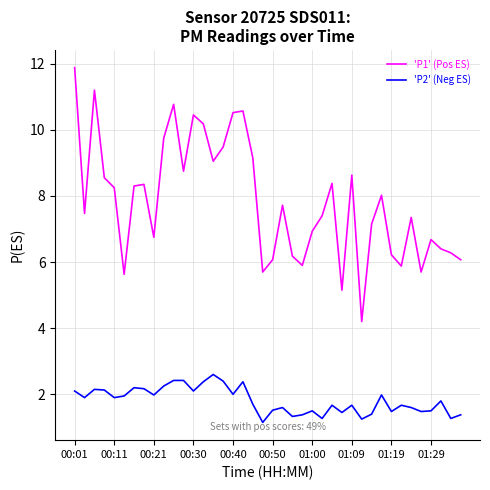

True or false: 'P1' (Pos ES) and 'P2' (Neg ES) intersect in this chart.

False